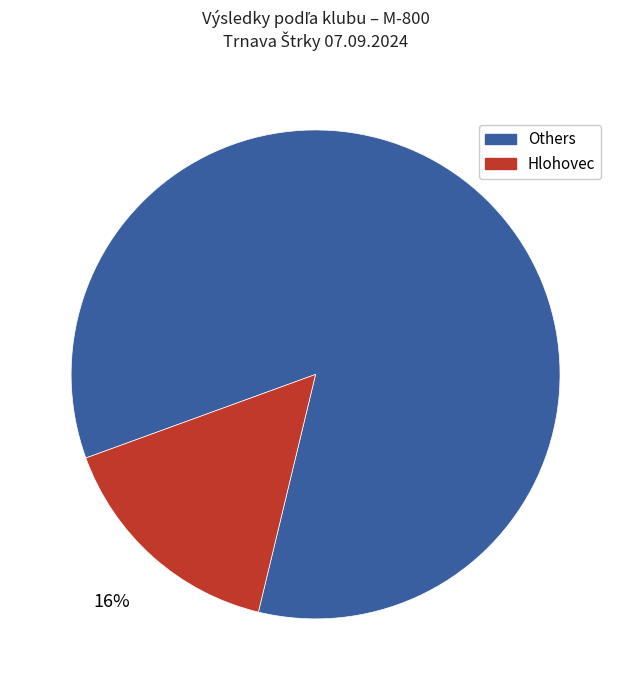

Rank the categories by value from highest to lowest.

Others, Hlohovec